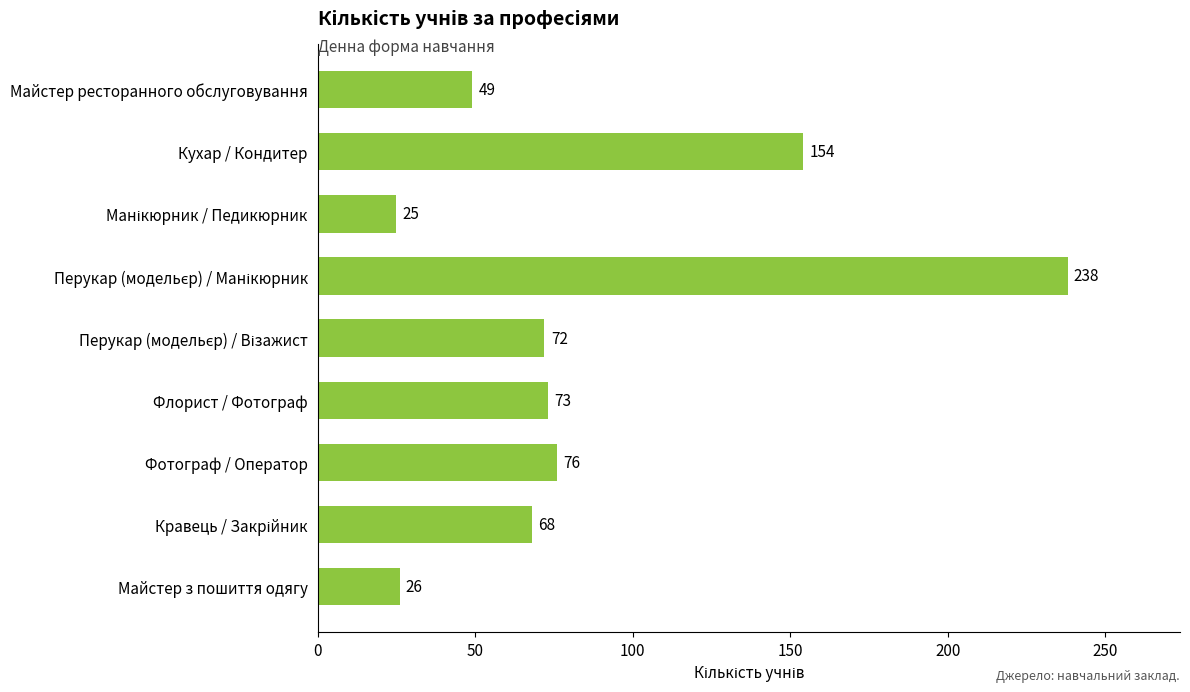

What is the value of the 5th bar from the top?

72